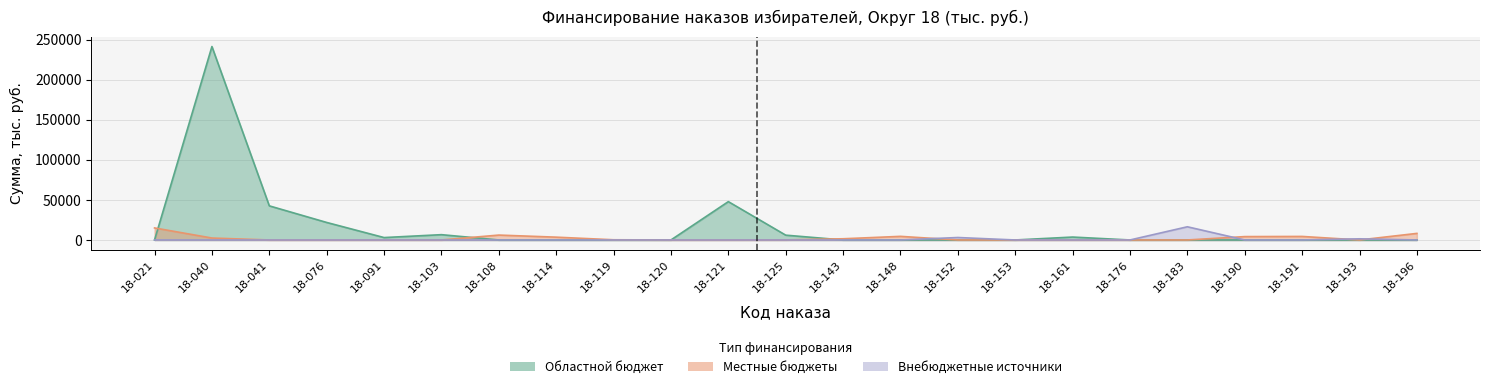

At which category does the chart reach its peak across all series?

18-040